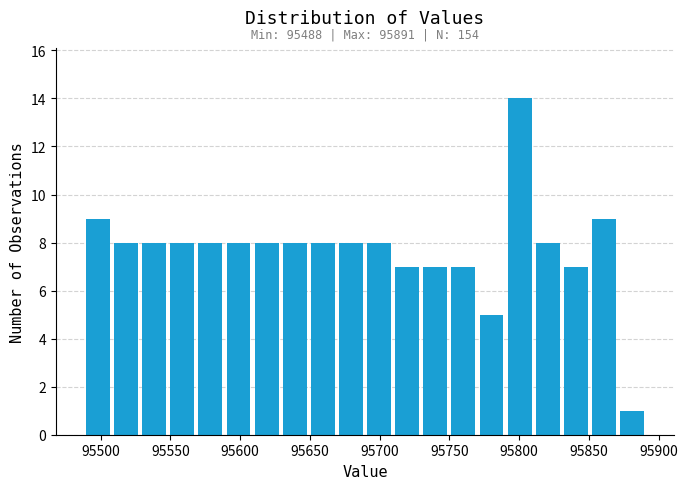

Which range on the x-axis has the tallest bar?

95790 to 95810